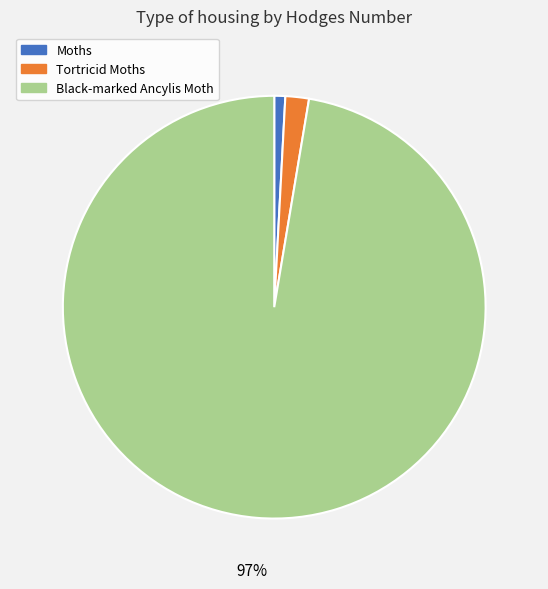

Does Black-marked Ancylis Moth represent more than half of the total?

Yes